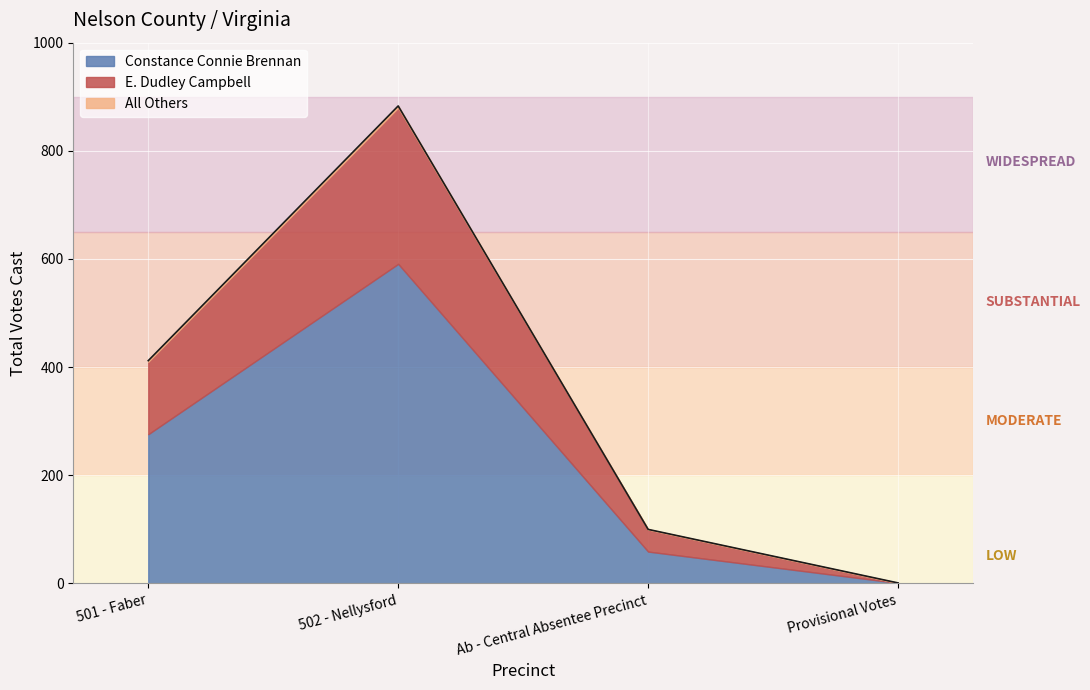

What is the average value of the All Others series?

1